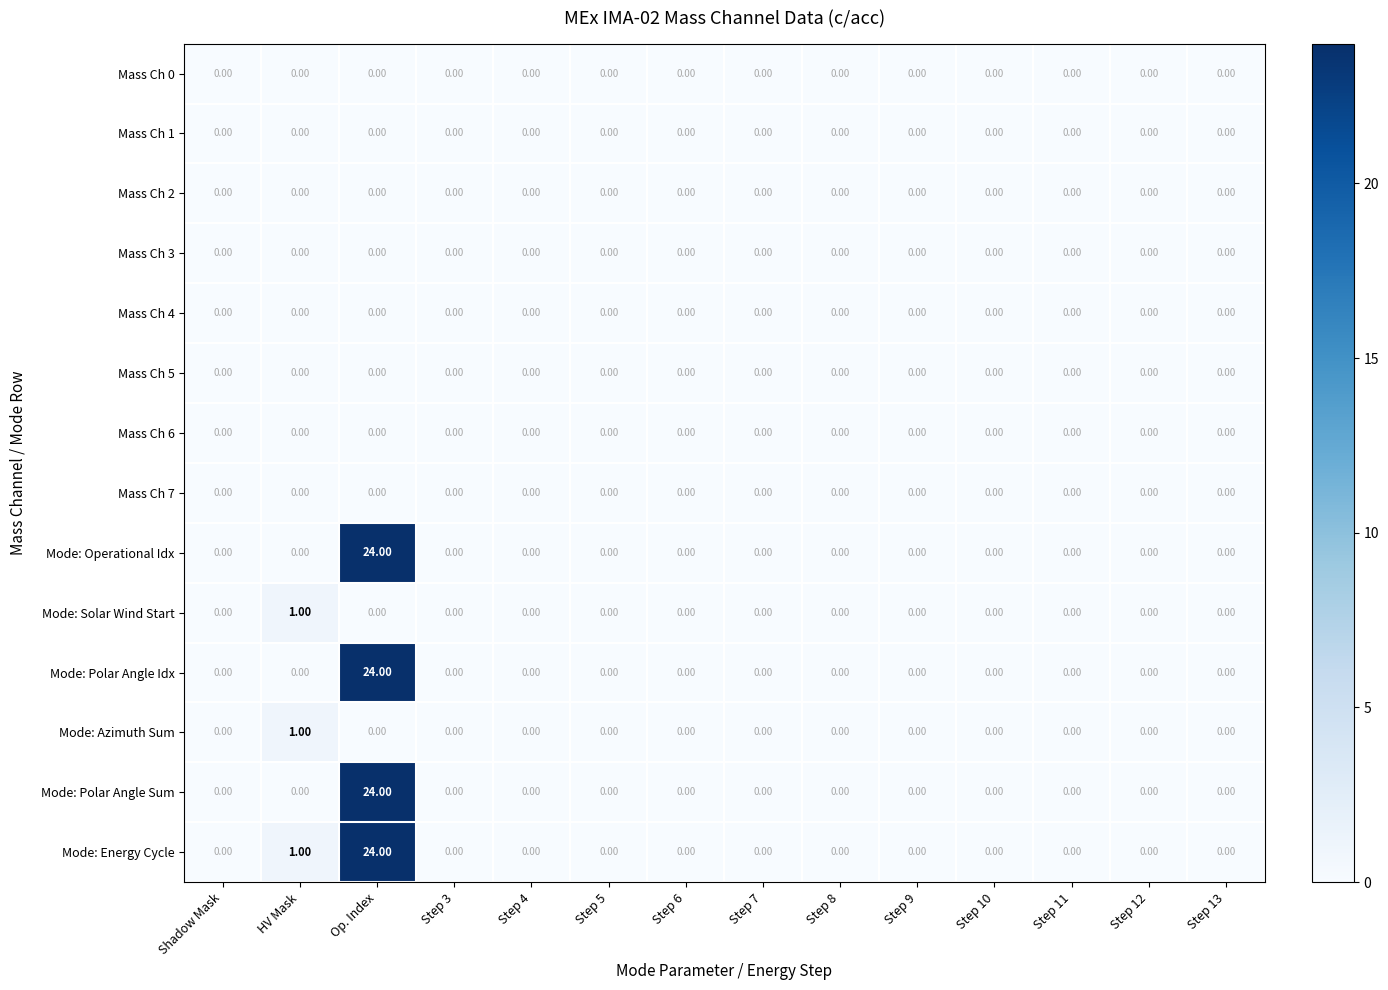

Which series has the largest total across all categories?

Mode: Energy Cycle